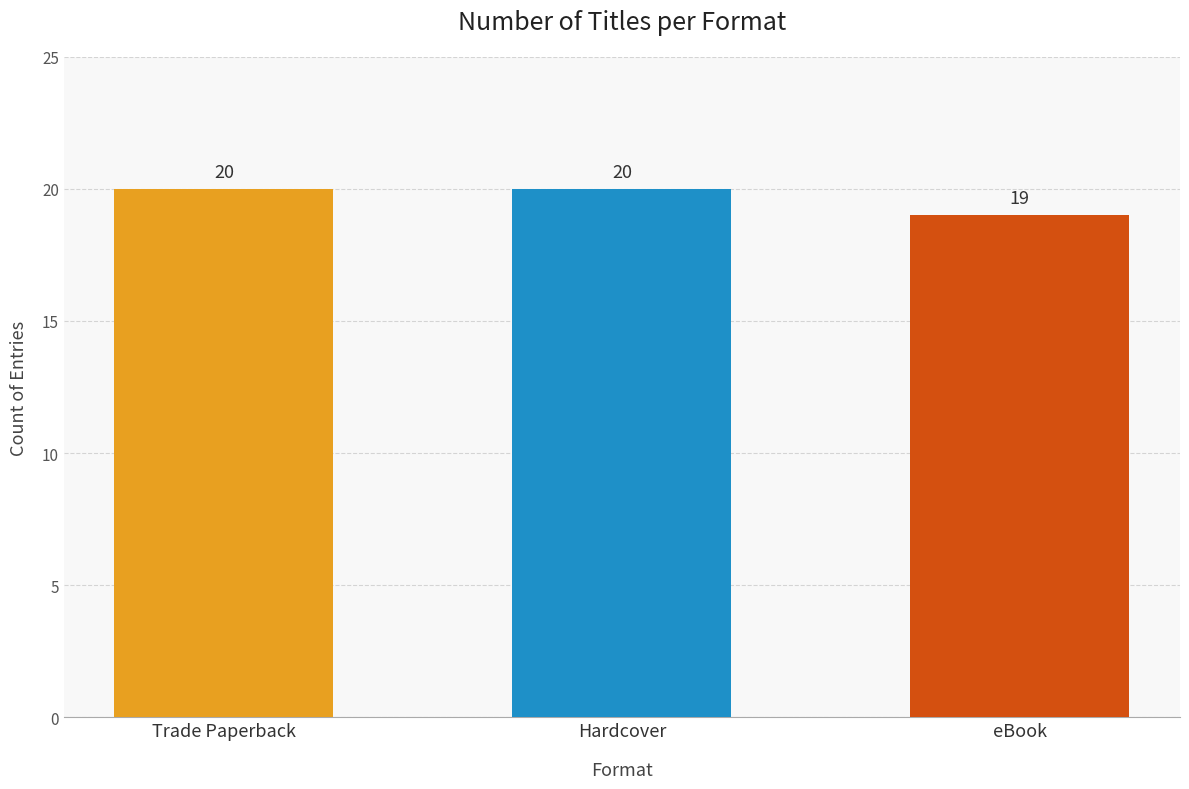

What is the smallest value displayed?

19